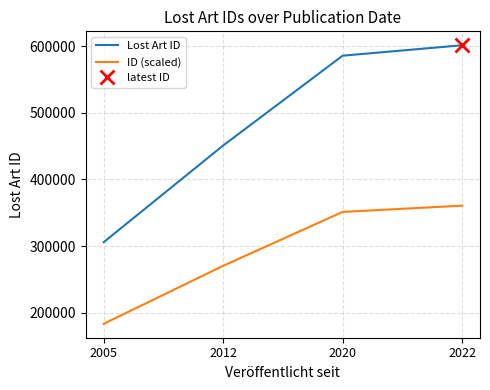

True or false: Lost Art ID has more than 2 points higher than both neighbors.

False